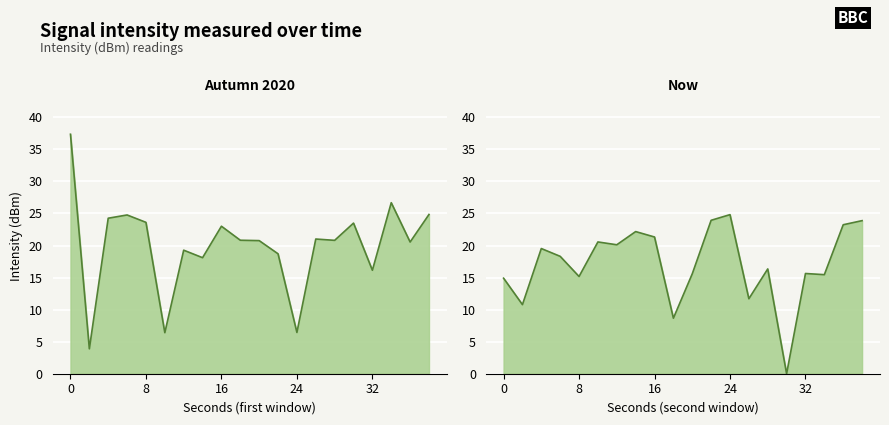

True or false: Autumn 2020 (avg dBm) has more than 2 interior local peaks.

True